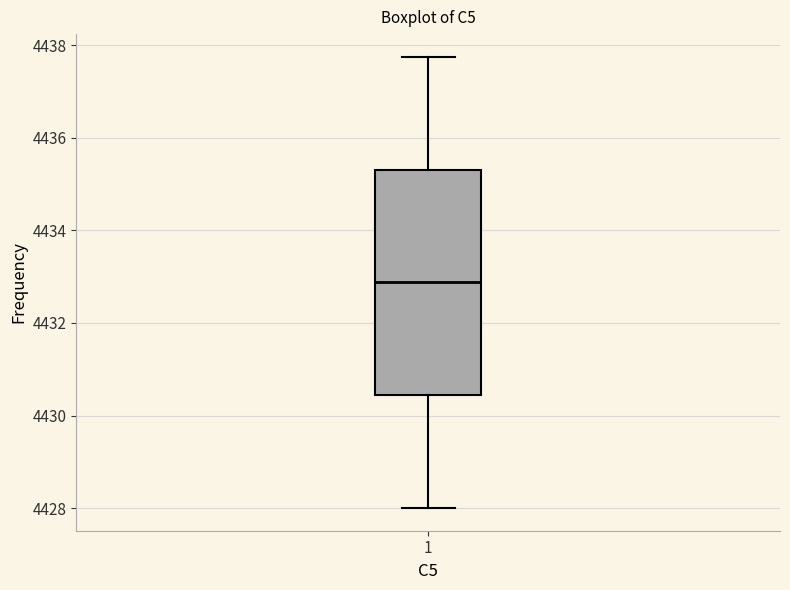

Transcribe this box plot: give where the median line is, the range the box spans, and where the two whiskers end, as read against the y-axis. The values are not printed on the chart, so give them approximately, as read against the axis.

median 4432.8, box 4430.4 to 4435.4, whiskers 4428.0 to 4437.8